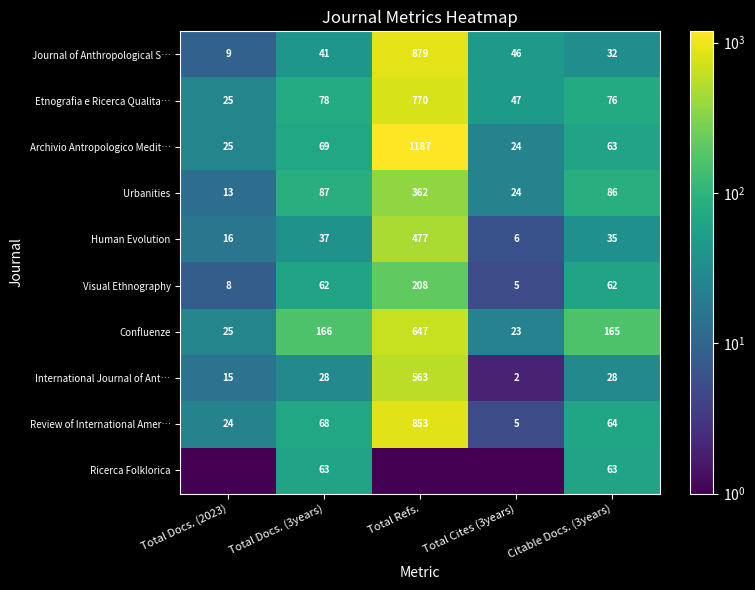

Is the value of Human Evolution at Total Docs. (2023) greater than the value of Visual Ethnography at Total Cites (3years)?

Yes